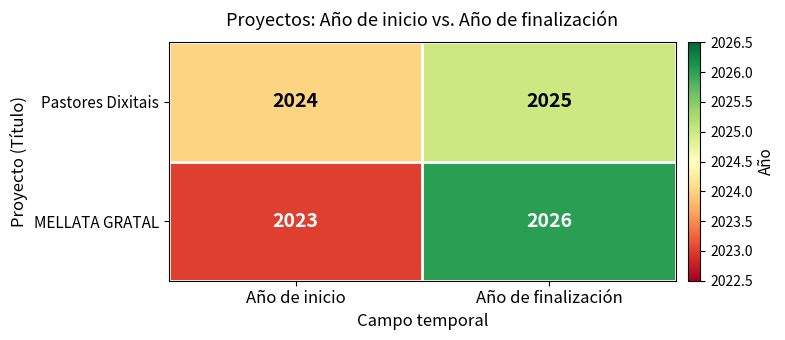

Reading right to left, transcribe all the data shown in this chart.

Pastores Dixitais: Año de finalización=2025	Año de inicio=2024
MELLATA GRATAL: Año de finalización=2026	Año de inicio=2023